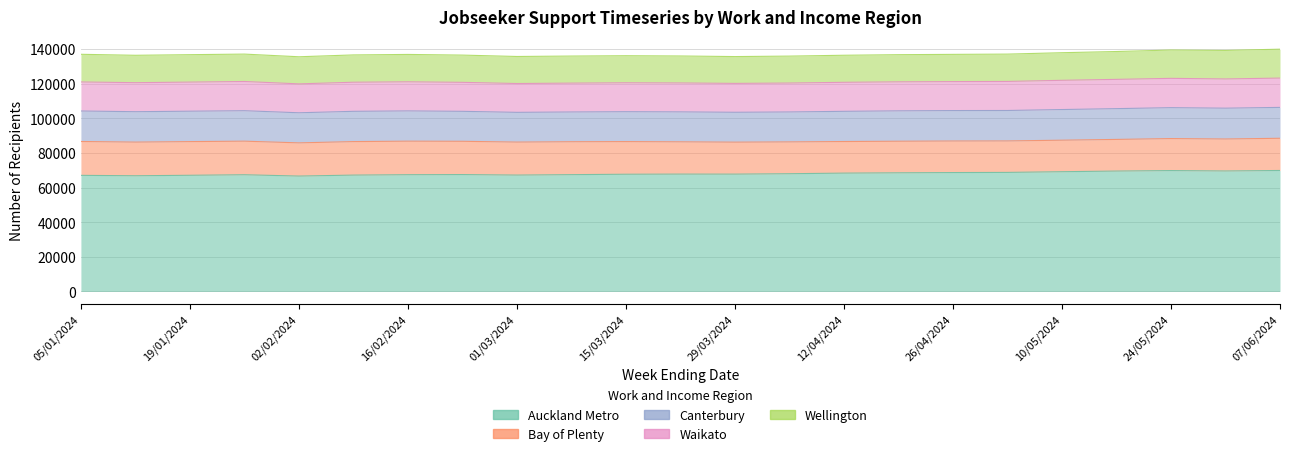

What is the difference between the Auckland Metro values at 08/03/2024 and 29/03/2024?

300